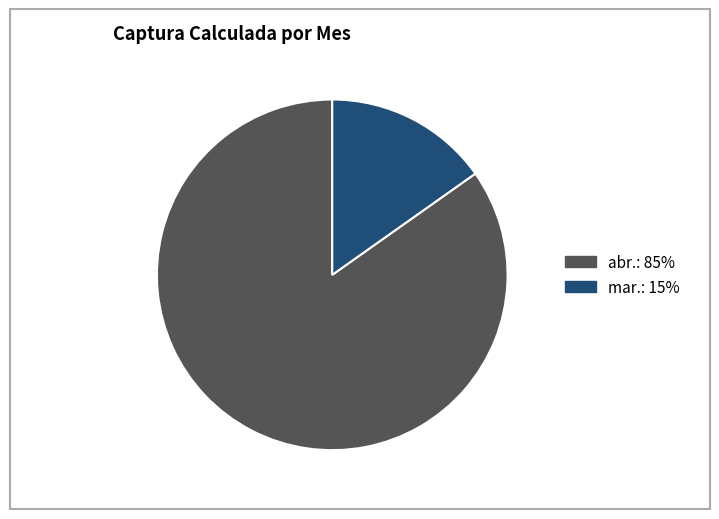

How many segments does this pie chart have?

2